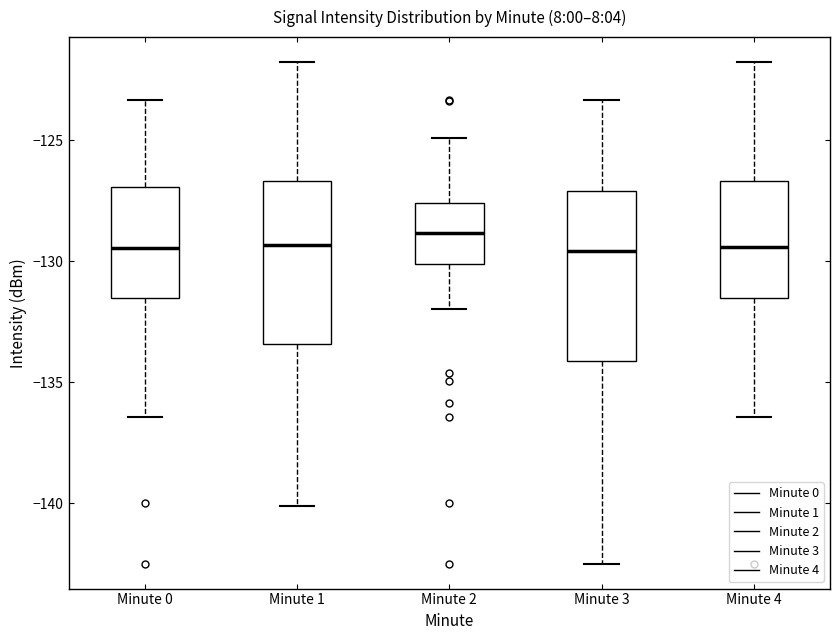

Where is the upper edge of the box for Minute 4 on the y-axis? The values are not printed on the chart, so give them approximately, as read against the axis.

-126.5